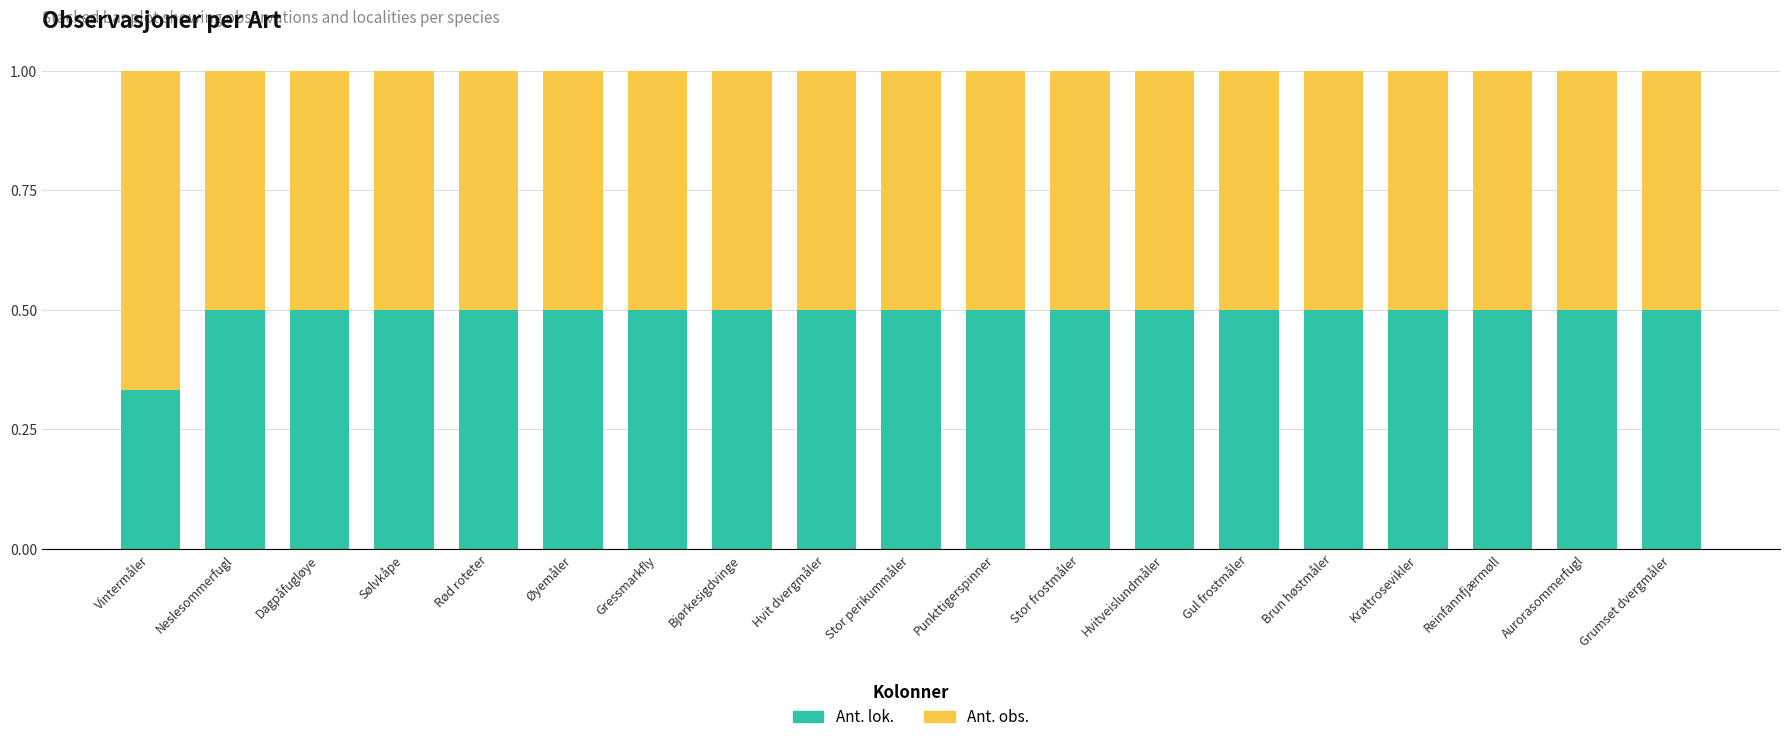

The Ant. lok. series shows 0.5 at Stor frostmåler. True or false?

True